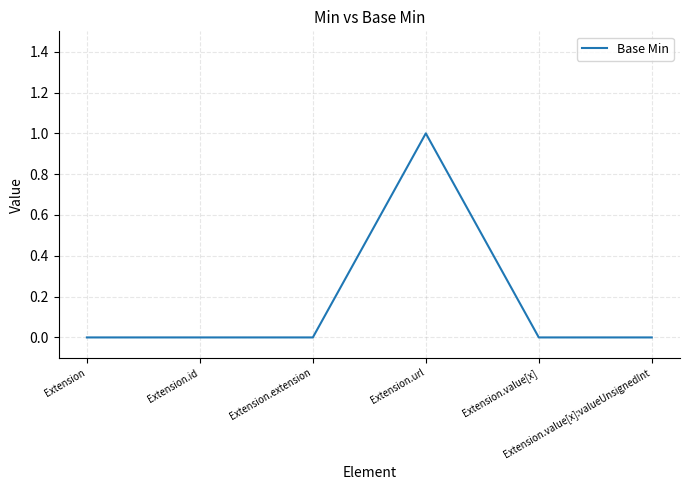

True or false: the data has more than 0 interior local peaks.

True